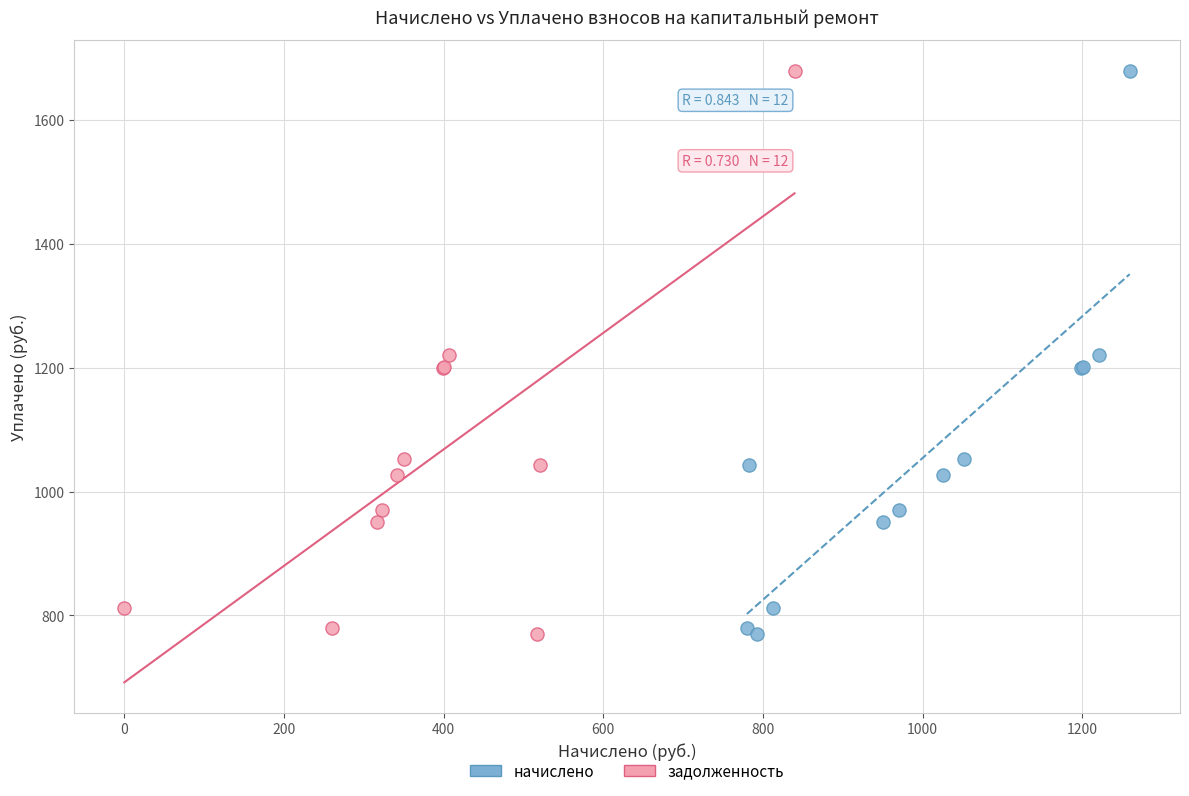

What are all the series names shown in the legend?

начислено, задолженность